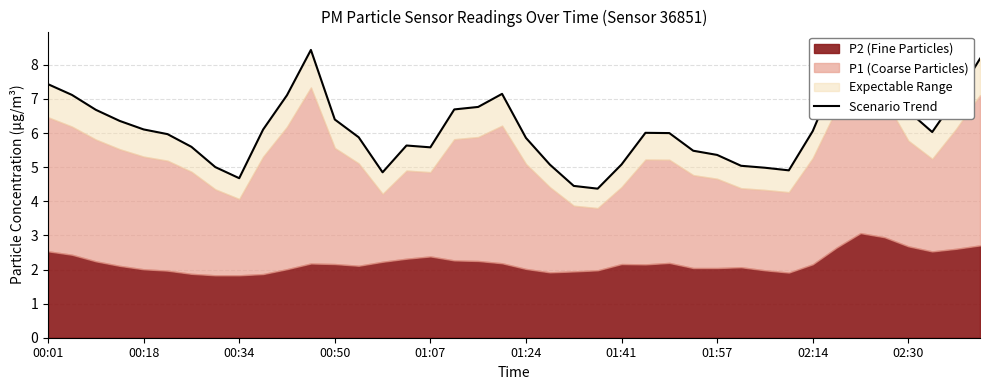

How many lines are shown in the chart?

1